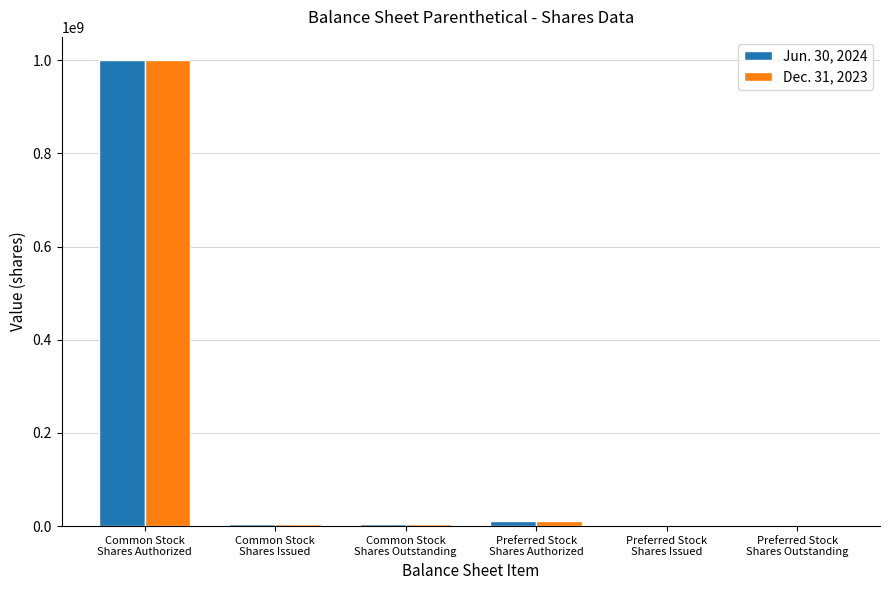

What is the maximum value shown in the chart?

1000000000